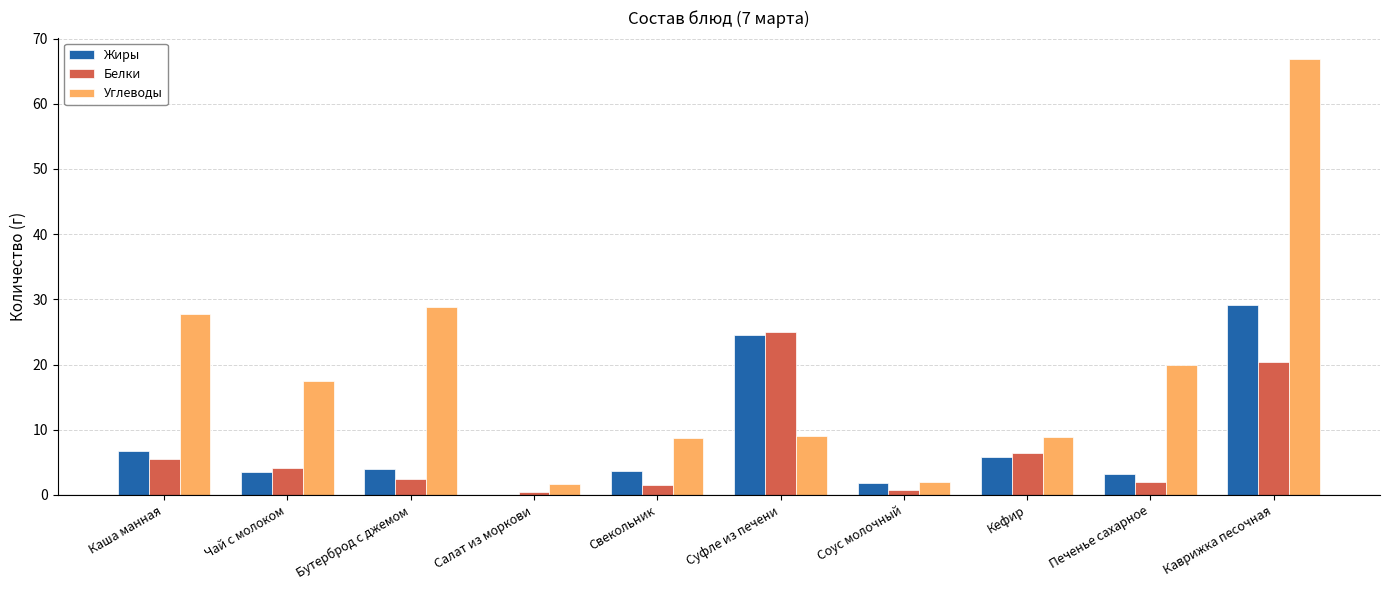

Is it true that Углеводы equals 1.7 at Салат из моркови?

True